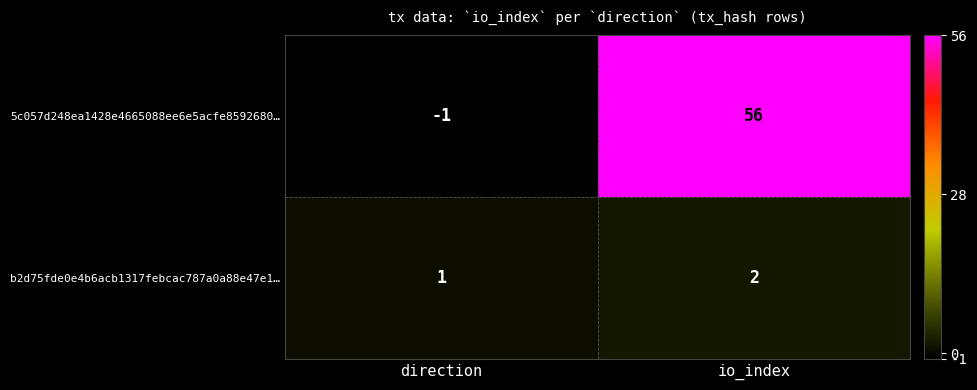

The 5c057d248ea1428e4665088ee6e5acfe8592680… series shows 92 at io_index. True or false?

False